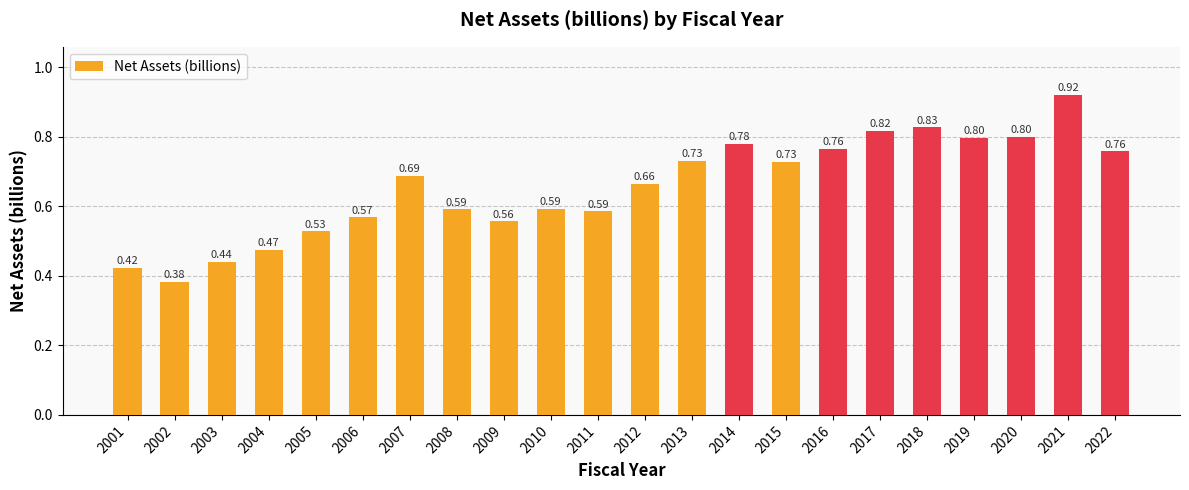

What is the change in value from 2007 to 2014?

+0.1